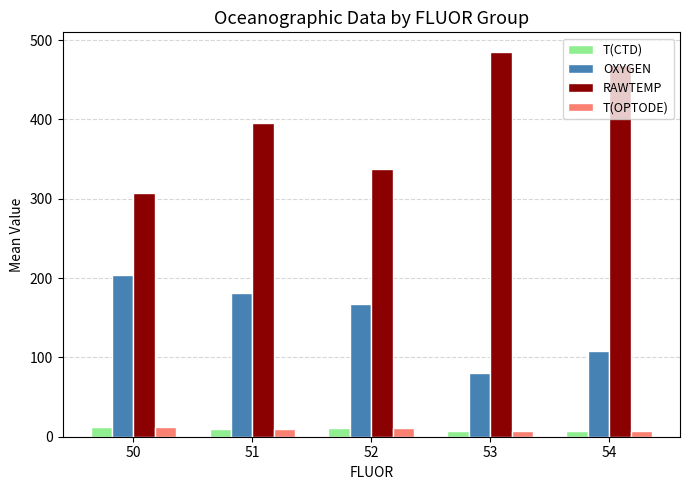

What is the greatest value displayed?

485.5